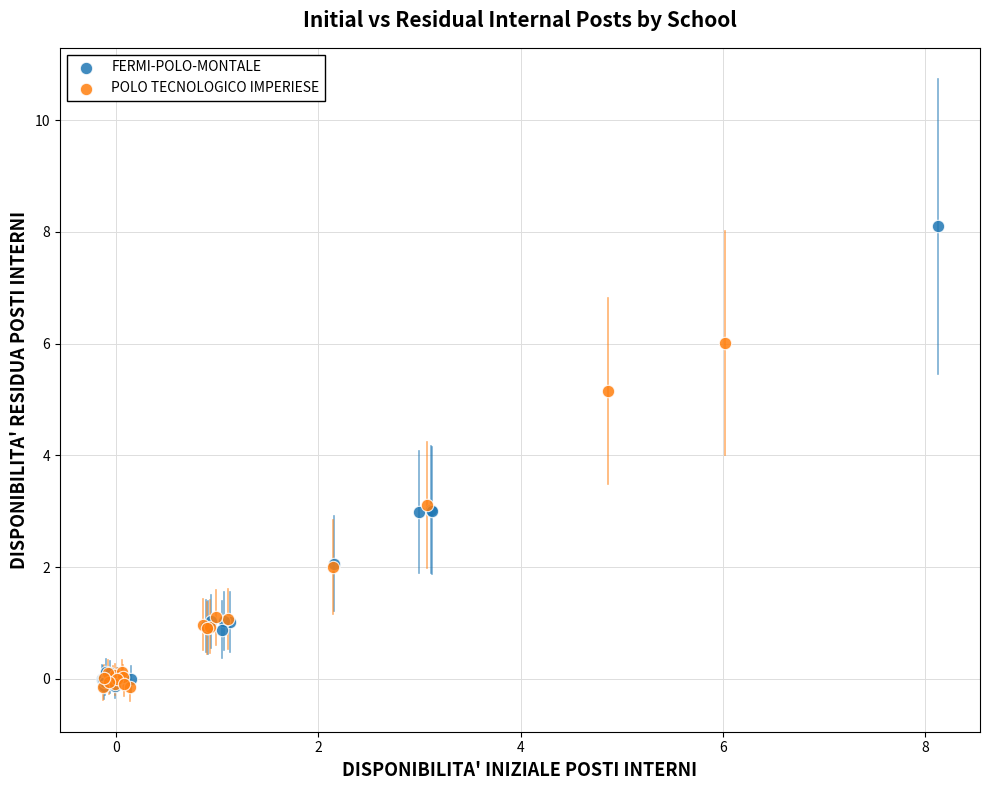

Which series has the widest spread of Y values?

FERMI-POLO-MONTALE